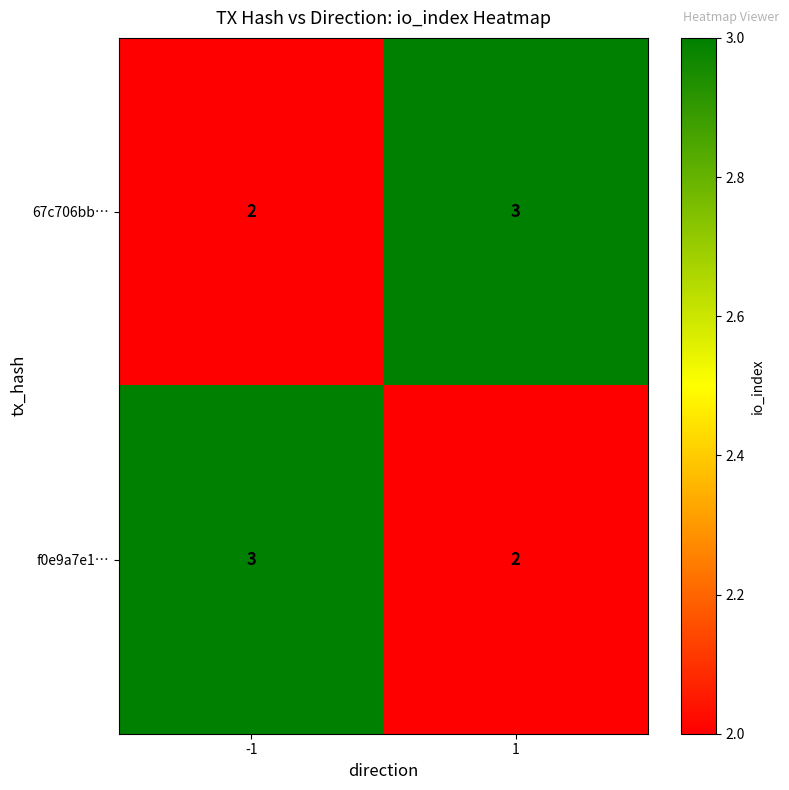

What is the total value across all series at 1?

5